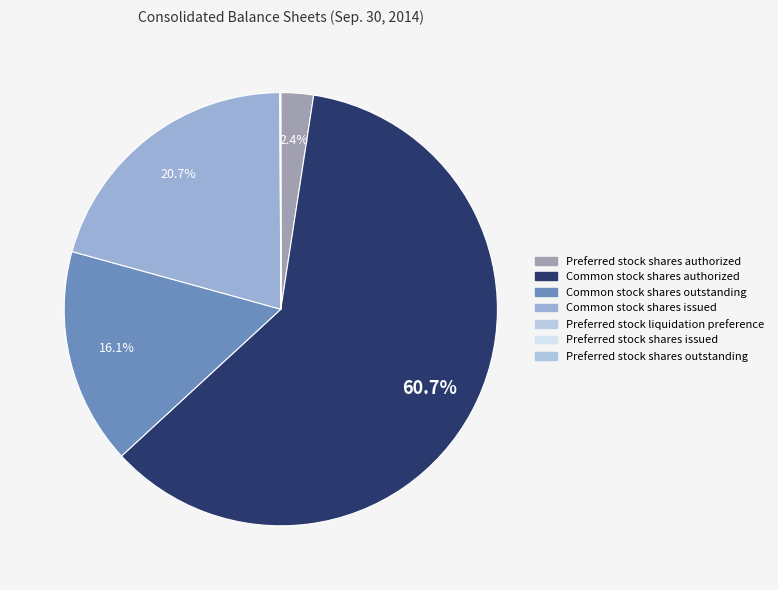

True or false: Common stock shares outstanding accounts for 16% of the total.

True